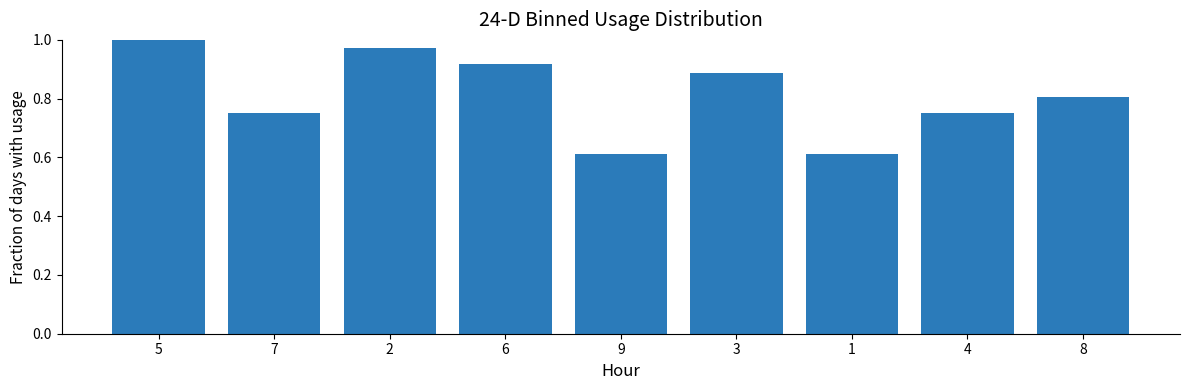

What is the label of the 2nd bar from the right?

4